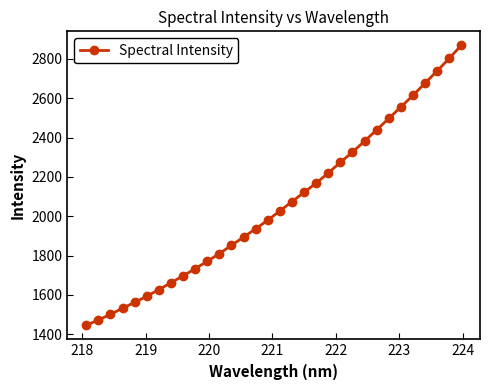

What is the value of the 31st point from the left?

2802.4